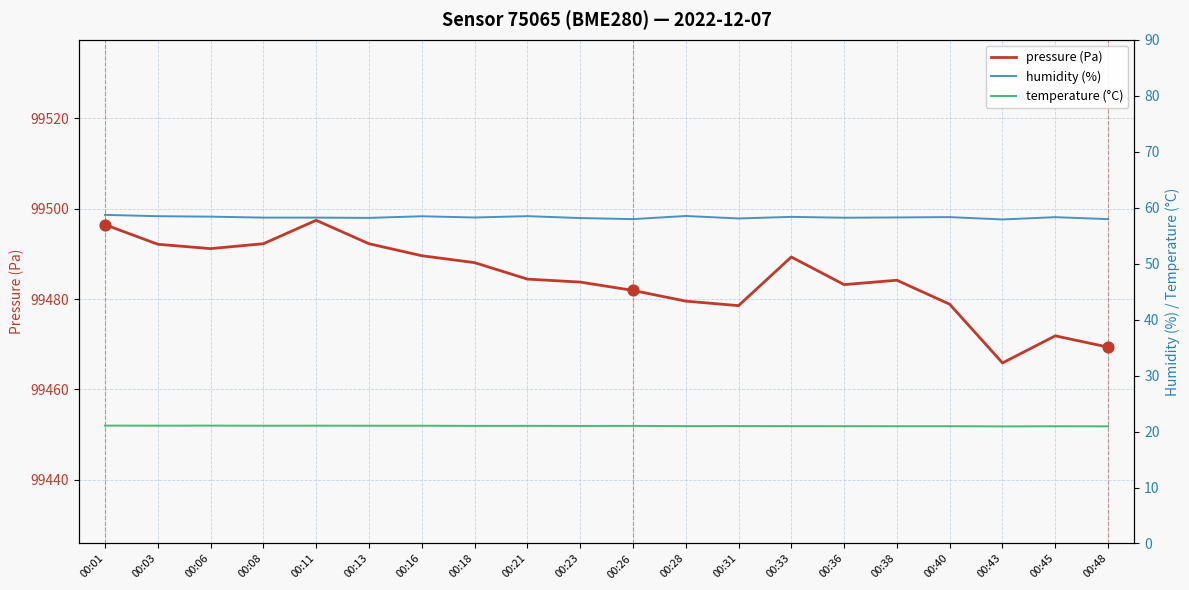

At which category is the sum across all series the highest?

00:11